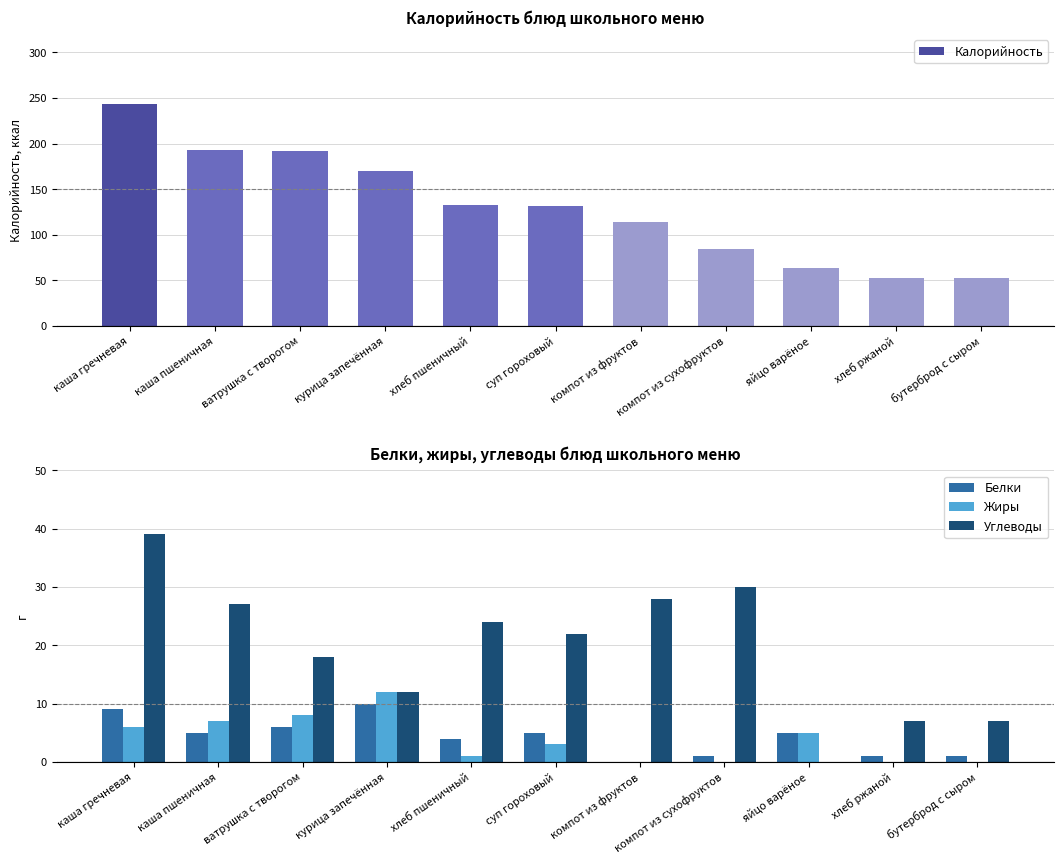

What is the sum of the Жиры values at курица запечённая and каша пшеничная?

19